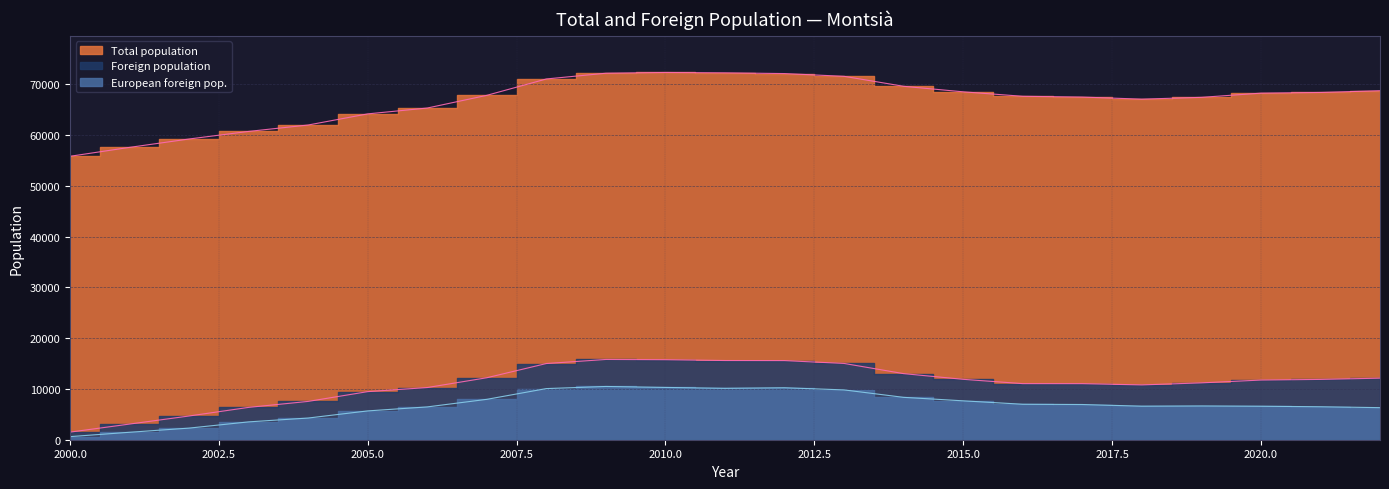

Does the chart display data point markers on the line(s)?

No